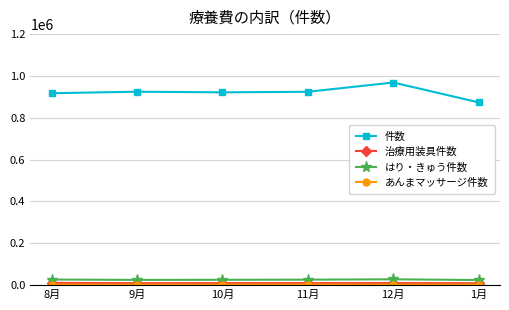

What is the label of the 3rd point from the left?

10月